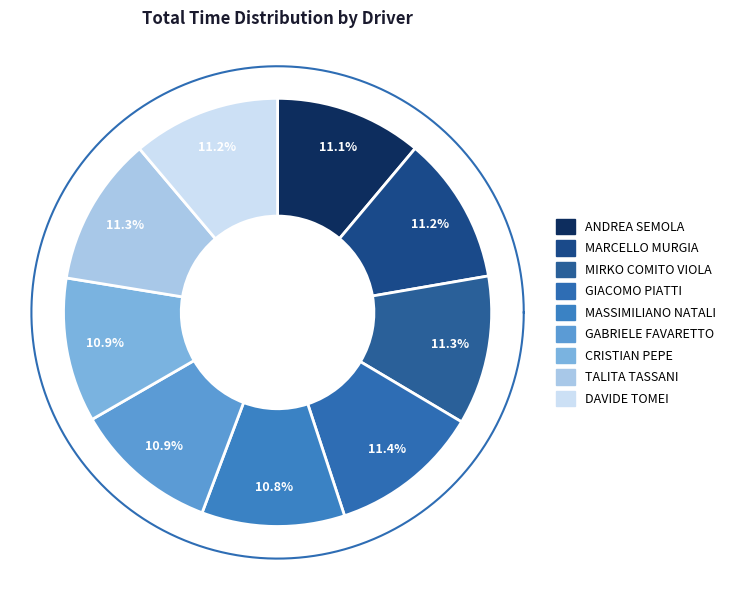

Does TALITA TASSANI account for over 50% of the chart?

No